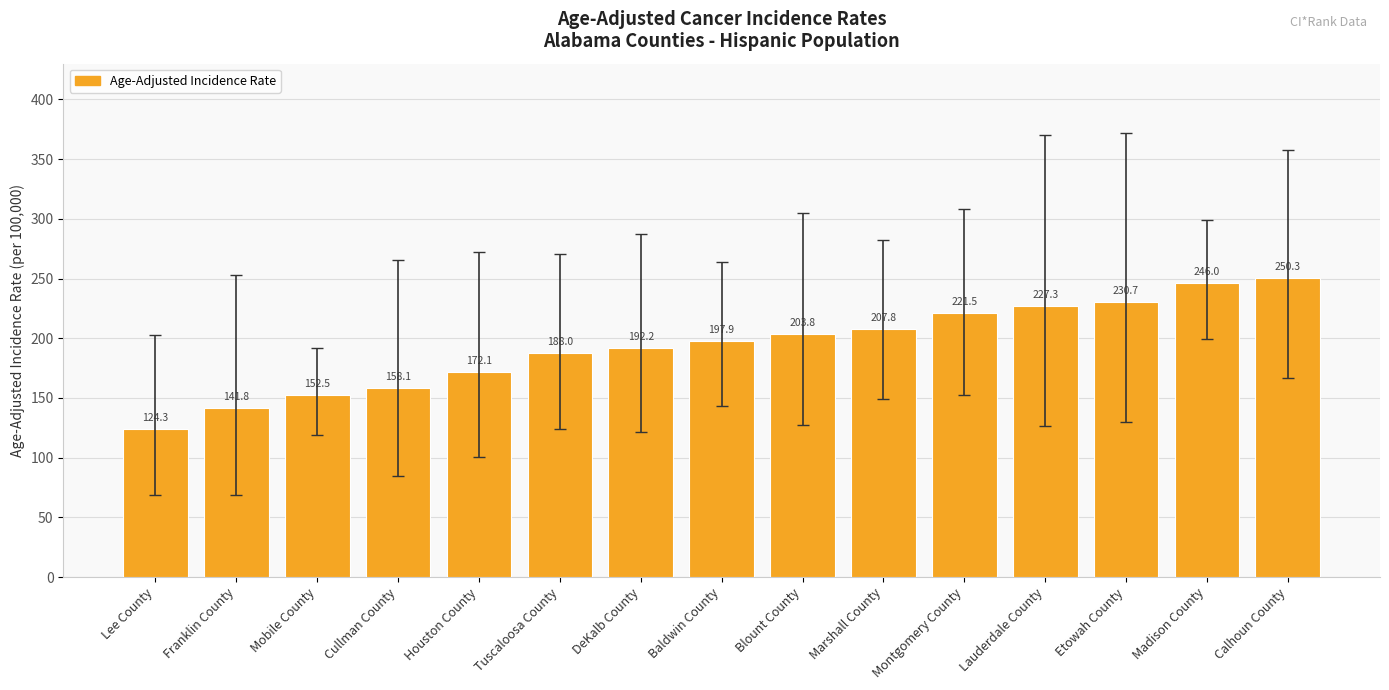

What is the difference between the values at Baldwin County and Calhoun County?

52.4